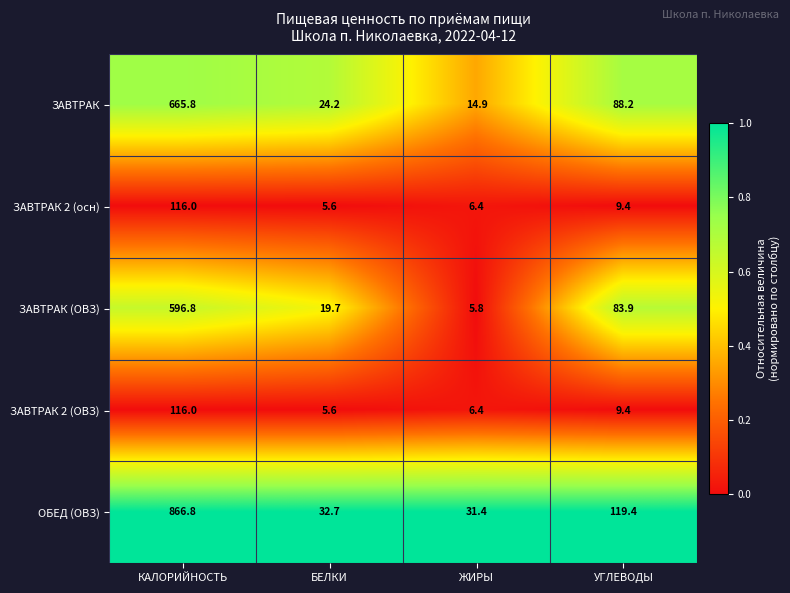

What is the total value across all series at БЕЛКИ?

87.8